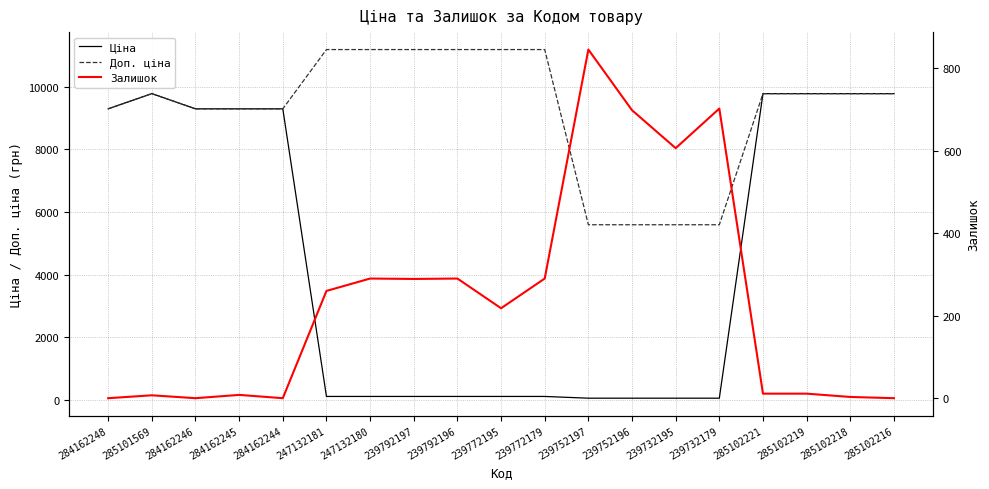

Does the chart have visible grid lines?

Yes